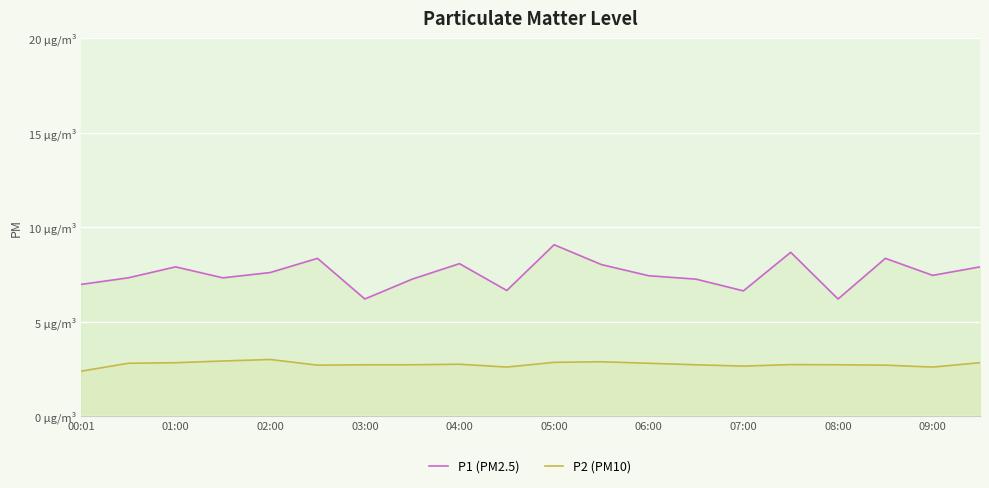

What is the smallest value displayed?

2.4